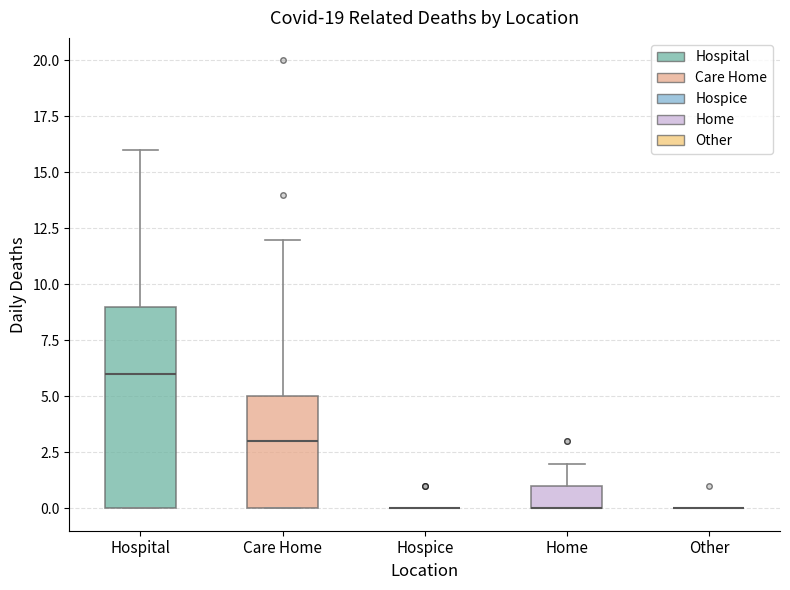

Reading left to right, read every box against the y-axis: the position of its median line, the range the box covers, and the ends of its whiskers. The values are not printed on the chart, so give them approximately, as read against the axis.

Hospital: median 6, box 0 to 9, whiskers 0 to 16
Care Home: median 3, box 0 to 5, whiskers 0 to 12
Hospice: box collapsed to a line at 0, whiskers 0 to 0
Home: median 0 (drawn on the box's lower edge), box 0 to 1, whiskers 0 to 2
Other: box collapsed to a line at 0, whiskers 0 to 0